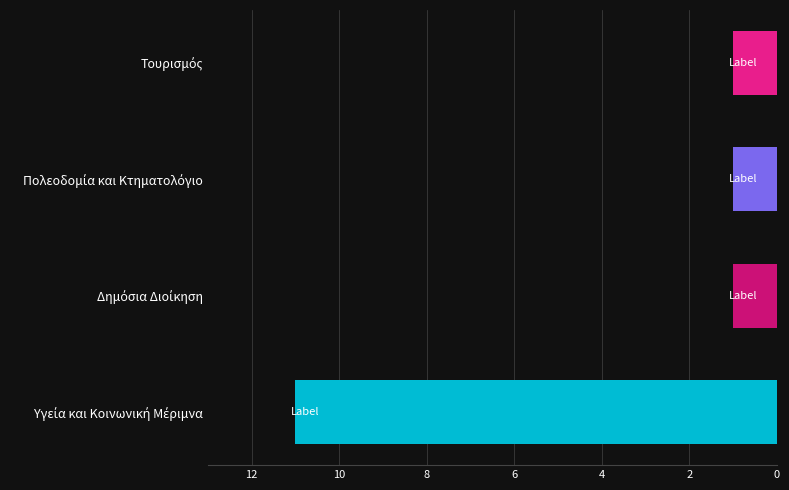

What is the sum of all values?

14